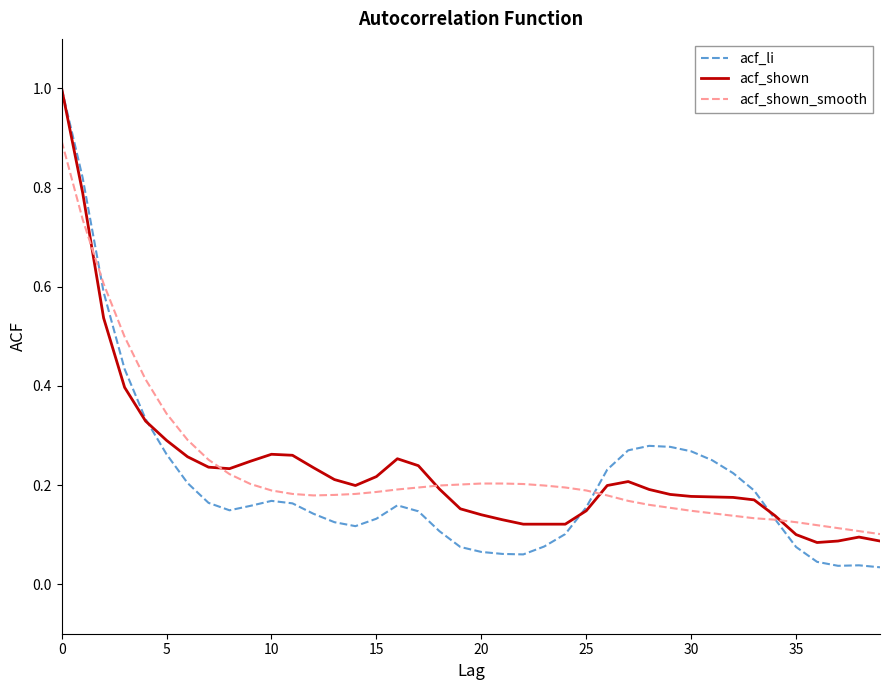

What is the maximum value shown in the chart?

1.0